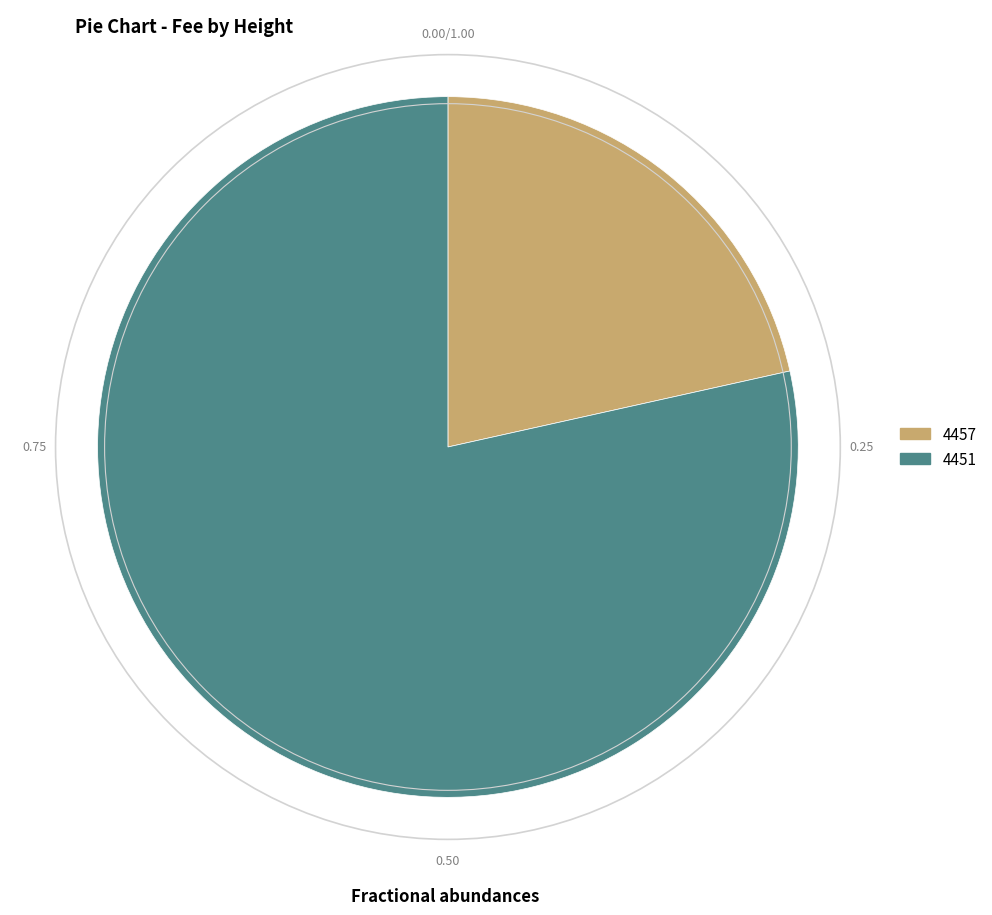

Do 4451 and 4457 together represent more than half of the pie?

Yes